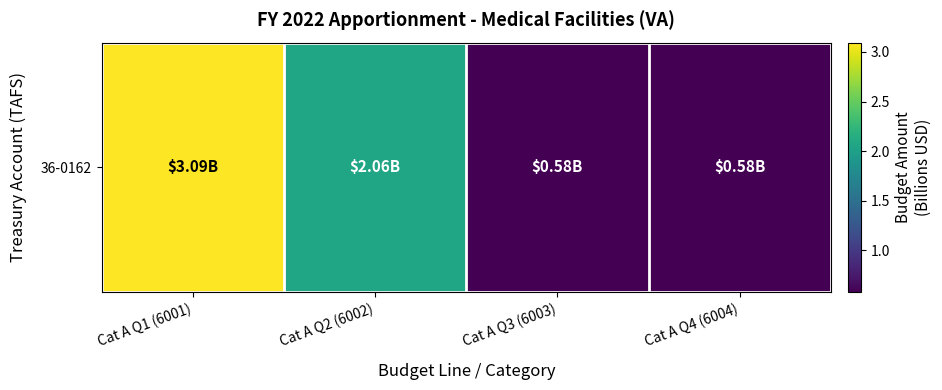

Which has a higher value, Cat A Q2 (6002) or Cat A Q3 (6003)?

Cat A Q2 (6002)